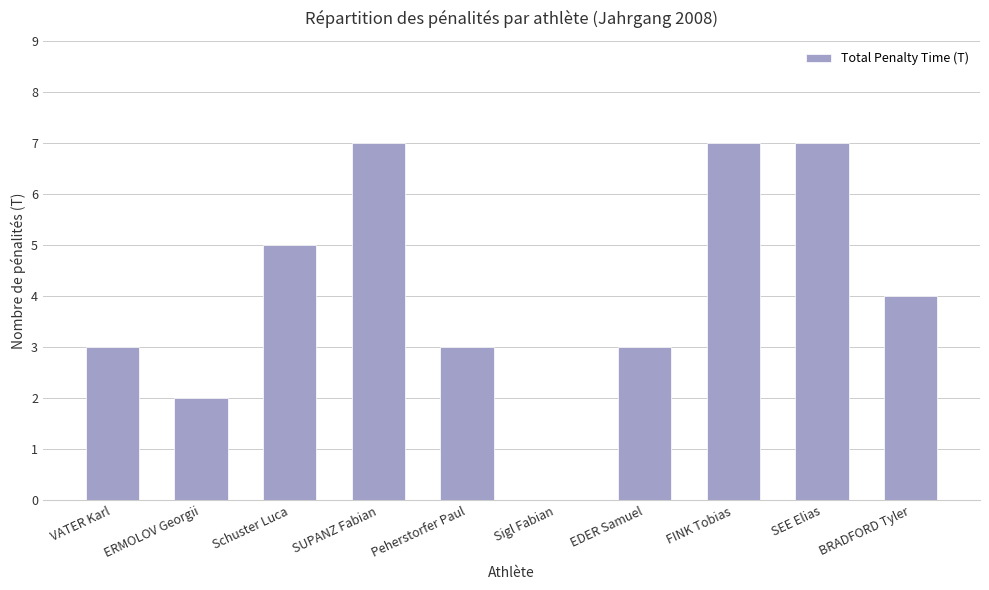

Approximately how many times larger is the value at SUPANZ Fabian compared to SEE Elias?

1.0